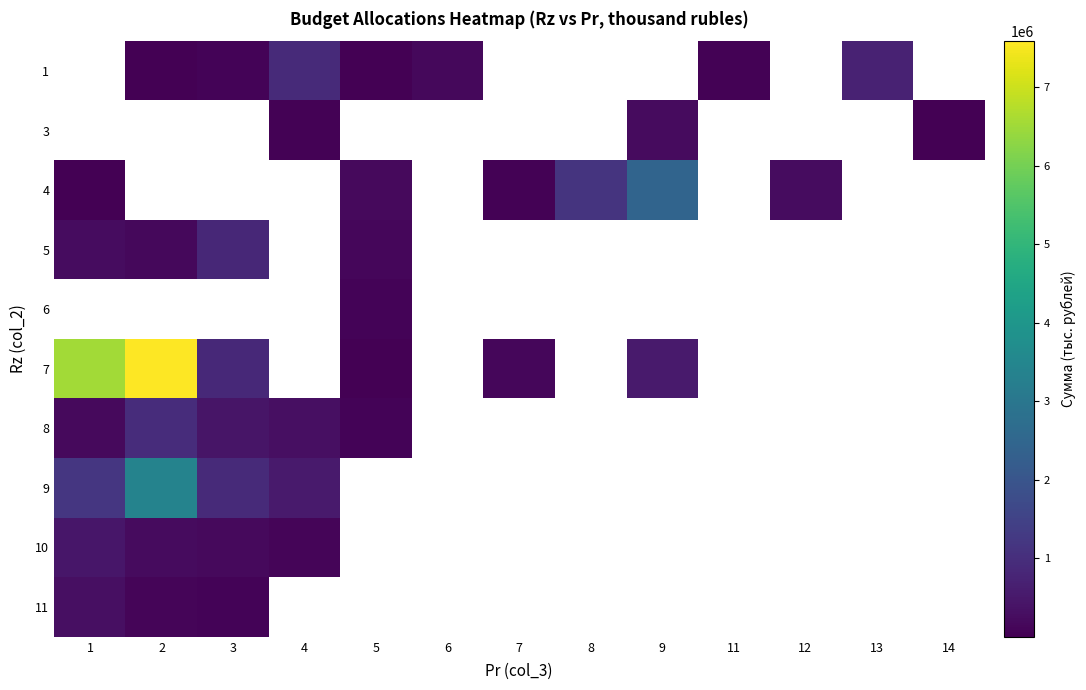

The 10 series shows 135500.3 at 4. True or false?

False